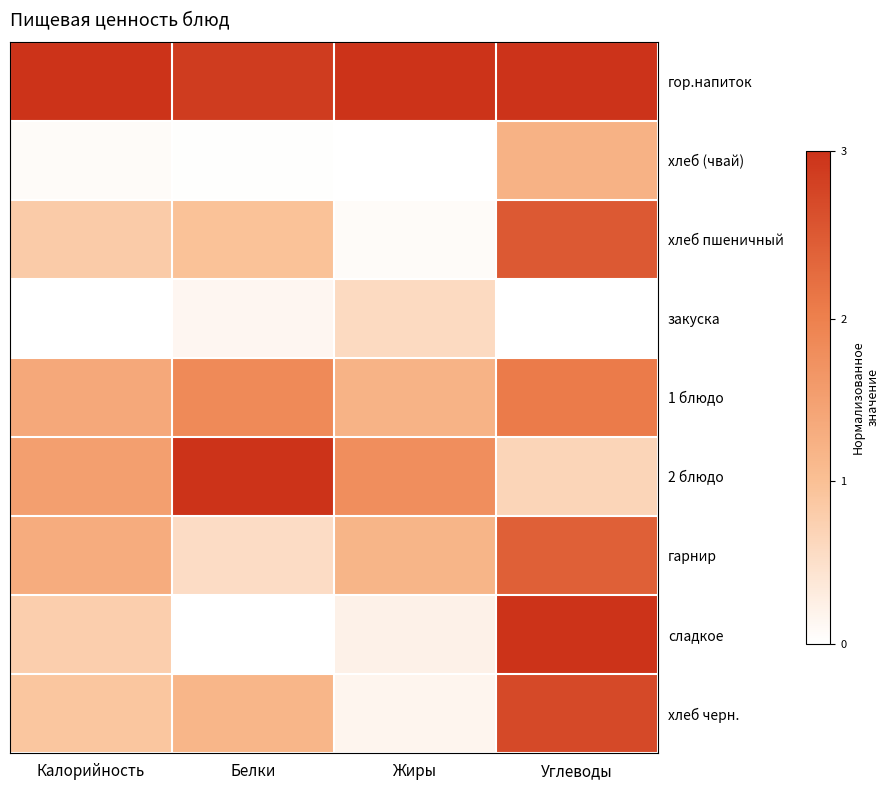

Reading left to right, extract all data points from this chart.

гор.напиток: Калорийность=1.0	Белки=1.0	Жиры=1.0	Углеводы=1.0
хлеб (чвай): Калорийность=0.0	Белки=0.0	Жиры=0.0	Углеводы=0.4
хлеб пшеничный: Калорийность=0.3	Белки=0.3	Жиры=0.0	Углеводы=0.8
закуска: Калорийность=0.0	Белки=0.0	Жиры=0.2	Углеводы=0.0
1 блюдо: Калорийность=0.5	Белки=0.6	Жиры=0.4	Углеводы=0.7
2 блюдо: Калорийность=0.5	Белки=1.0	Жиры=0.6	Углеводы=0.2
гарнир: Калорийность=0.4	Белки=0.2	Жиры=0.4	Углеводы=0.8
сладкое: Калорийность=0.3	Белки=0.0	Жиры=0.1	Углеводы=1.0
хлеб черн.: Калорийность=0.3	Белки=0.4	Жиры=0.1	Углеводы=0.9